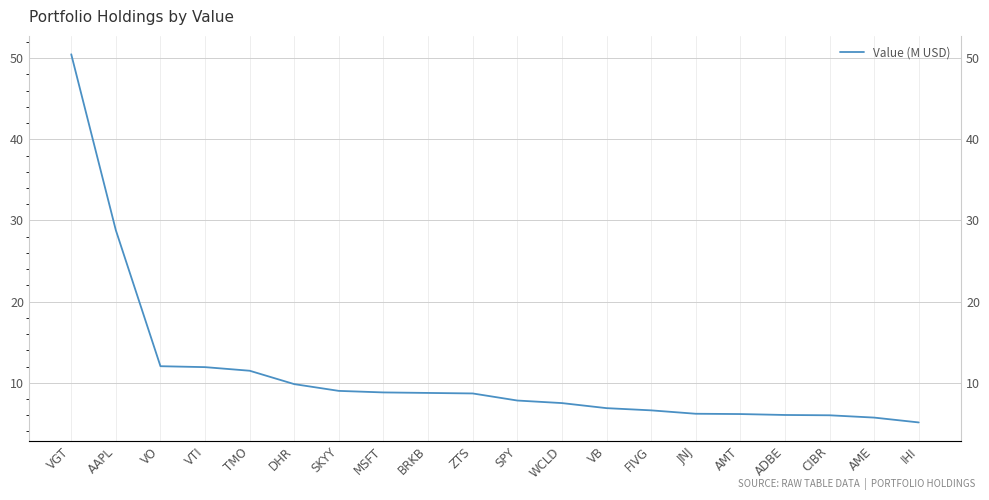

How many lines are shown in the chart?

1